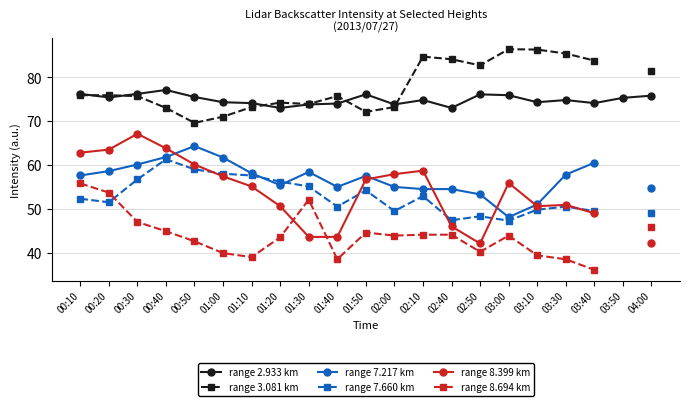

List the labels in order of range 2.933 km value, largest first.

00:40, 00:10, 00:30, 01:50, 02:50, 03:00, 04:00, 00:50, 00:20, 03:50, 02:10, 03:30, 01:00, 03:10, 01:10, 03:40, 01:40, 01:30, 02:00, 01:20, 02:40